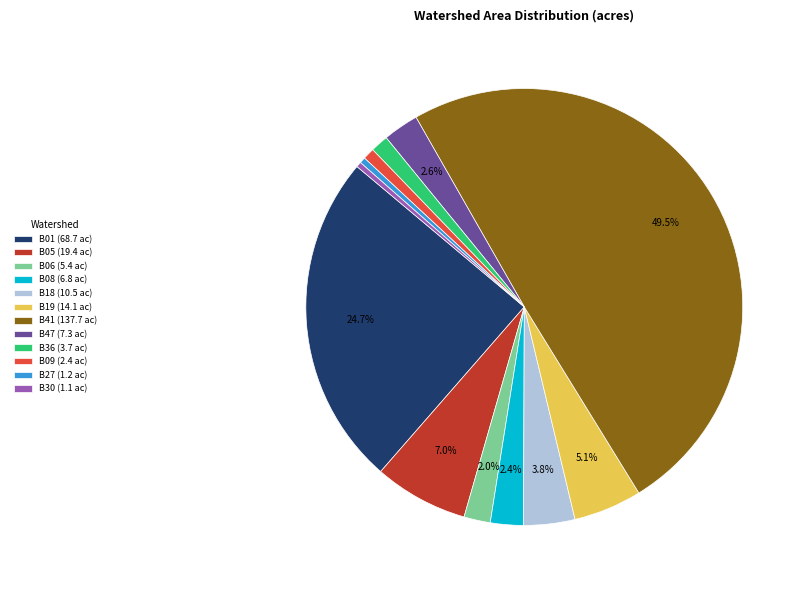

What percentage do B47 (7.3 ac) and B18 (10.5 ac) together represent?

6.4%